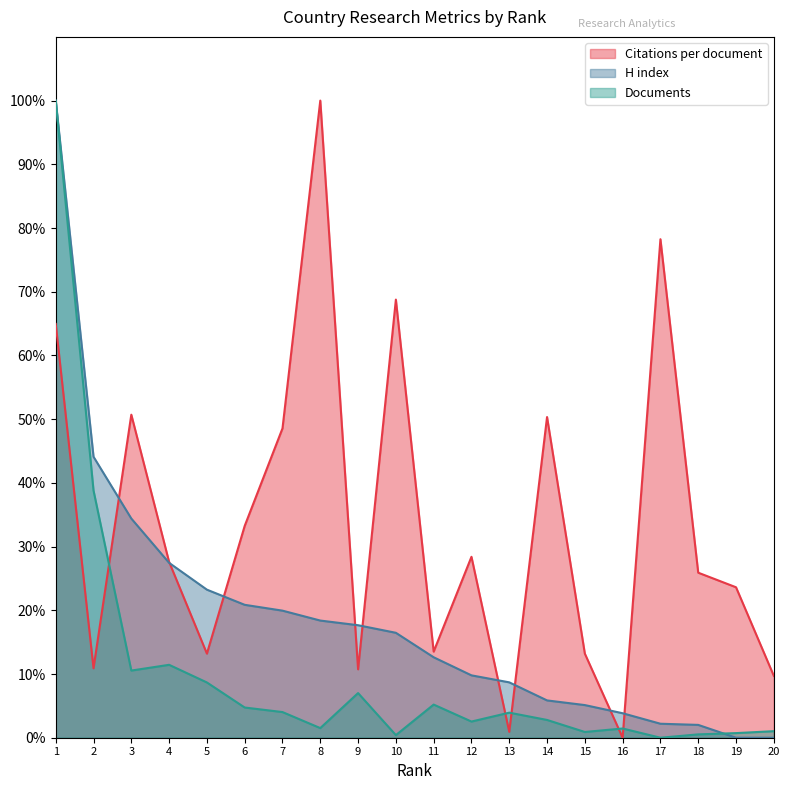

At which category does Citations per document reach its first local peak?

3